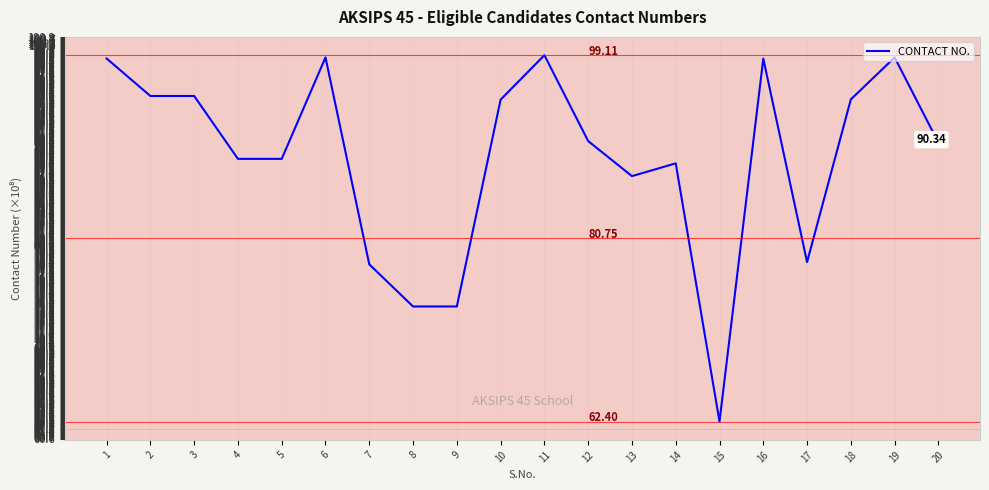

What is the difference between the maximum and minimum values?

36.7